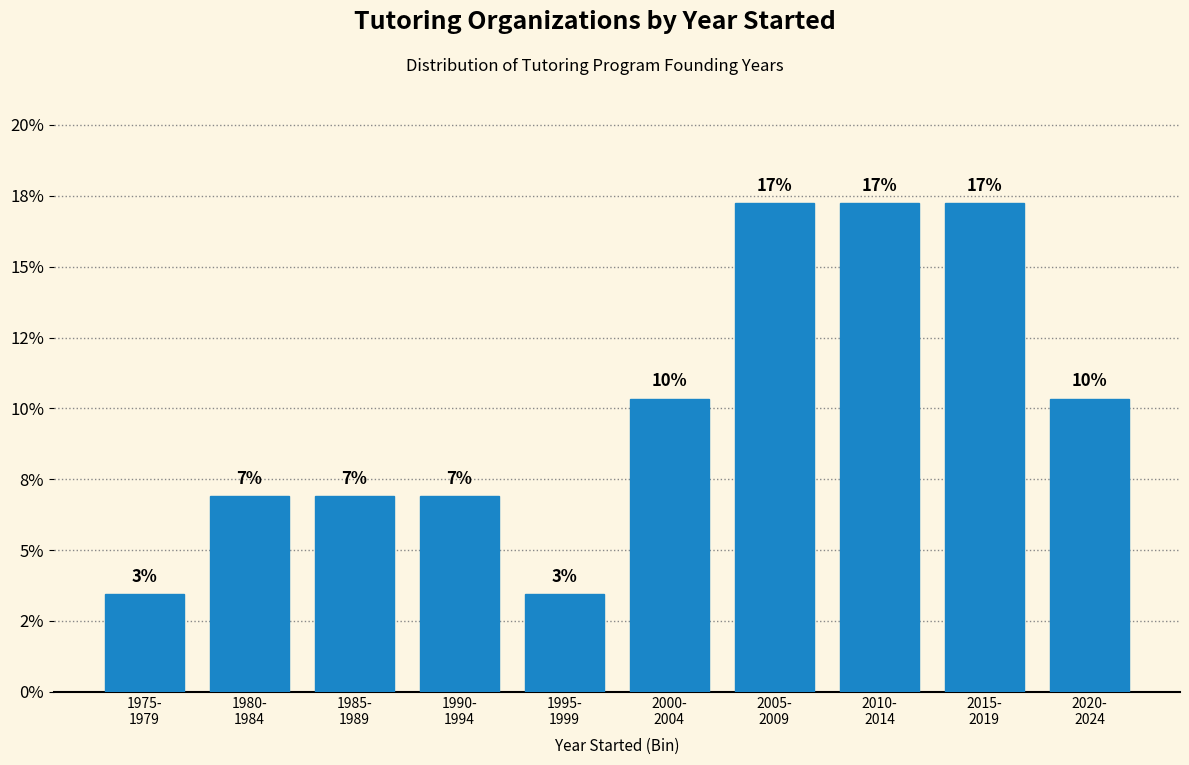

Does the chart contain any negative values?

No